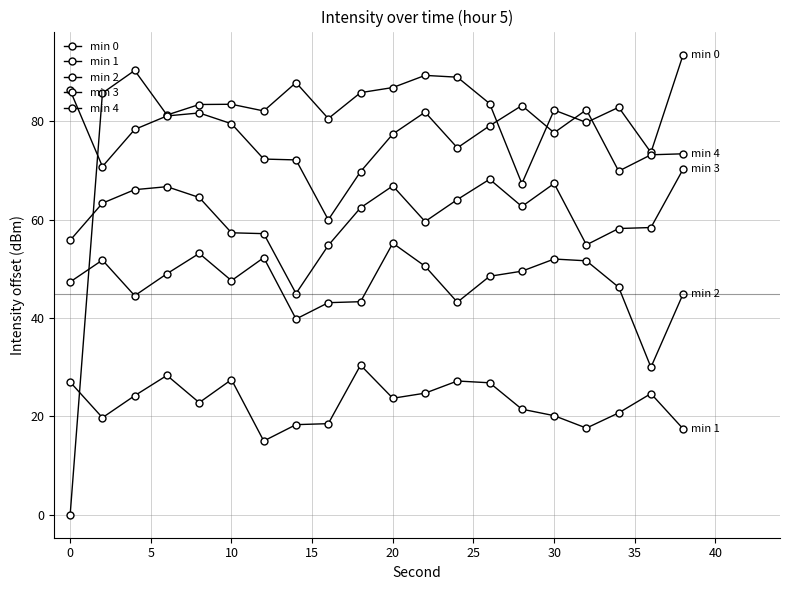

How many categories are shown in the chart?

20